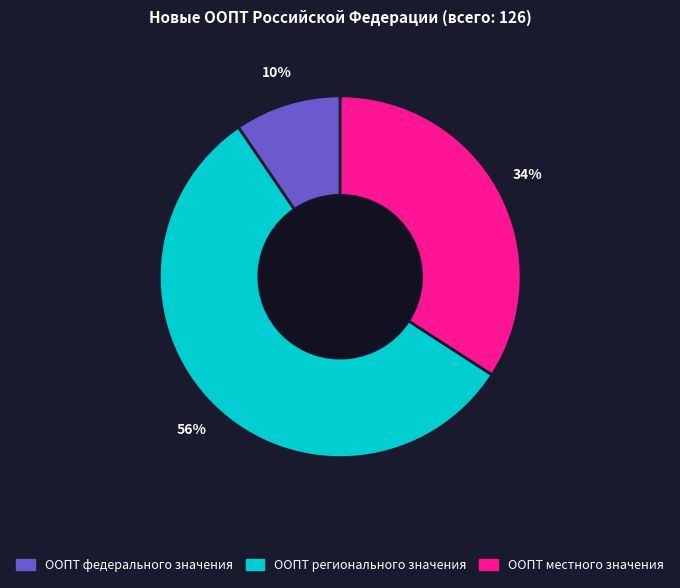

To the nearest percent, what is the combined percentage of ООПТ федерального значения and ООПТ регионального значения?

66%